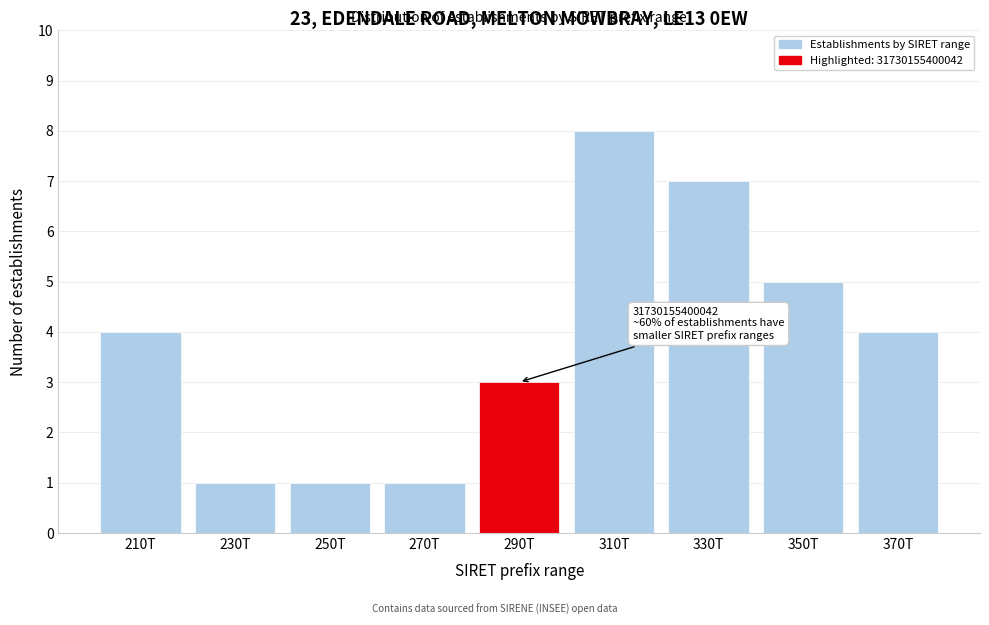

Reading left to right, transcribe all the data shown in this chart.

4	1	1	1	3	8	7	5	4